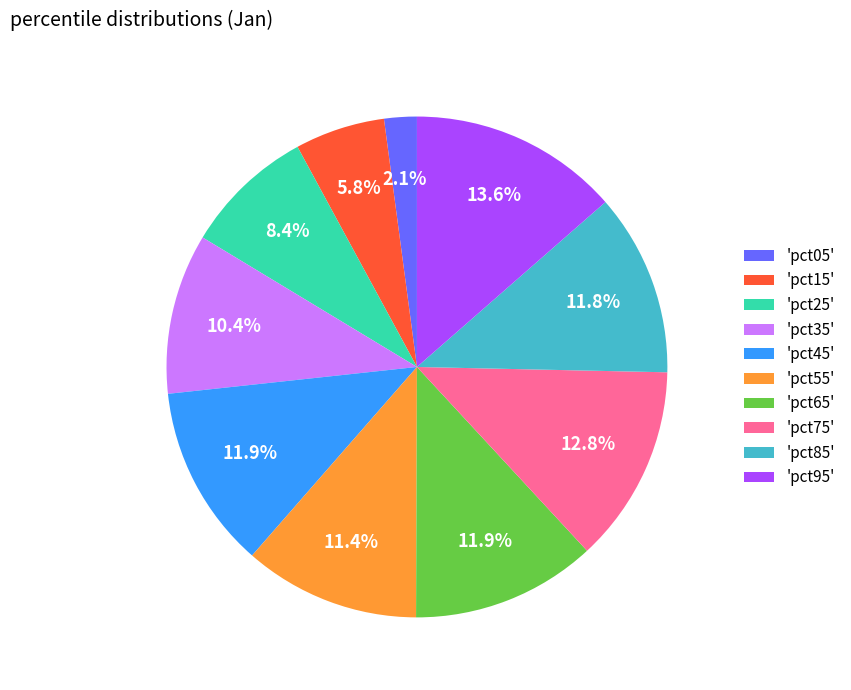

Count the number of slices in the pie.

10